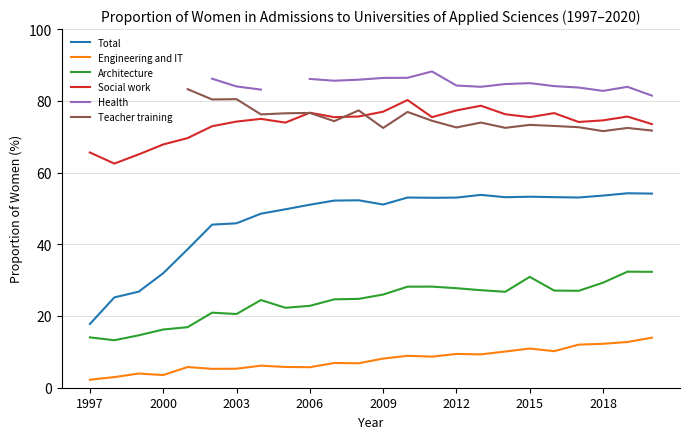

What is the maximum value shown in the chart?

88.2